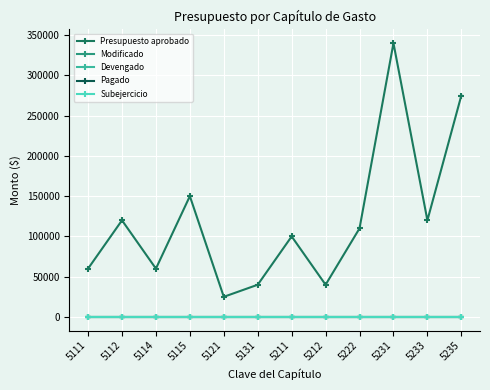

Is this an area chart (filled region under the line)?

No